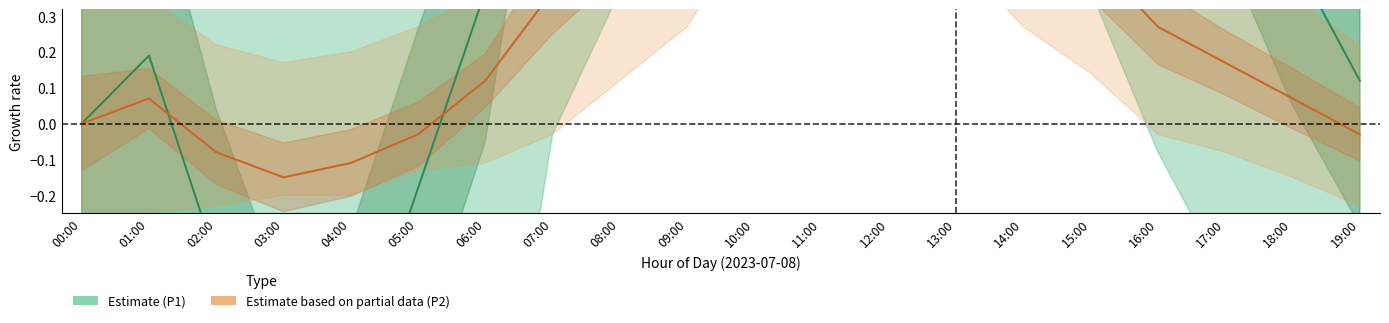

List the series in order of their overall mean, lowest first.

P2 (Estimate based on partial data), P1 (Estimate)